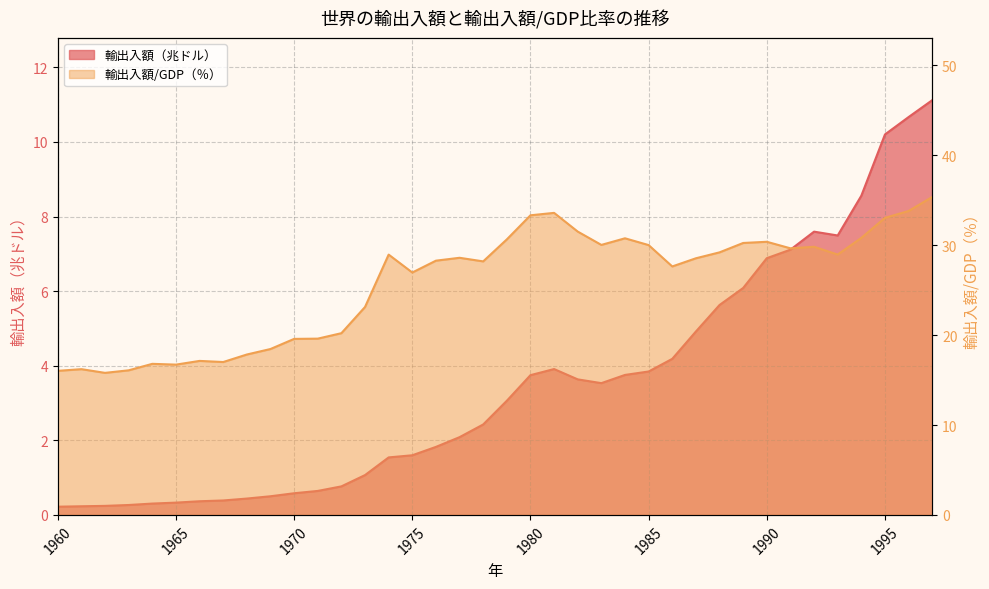

Which series has the largest total across all categories?

輸出入額/GDP（％）